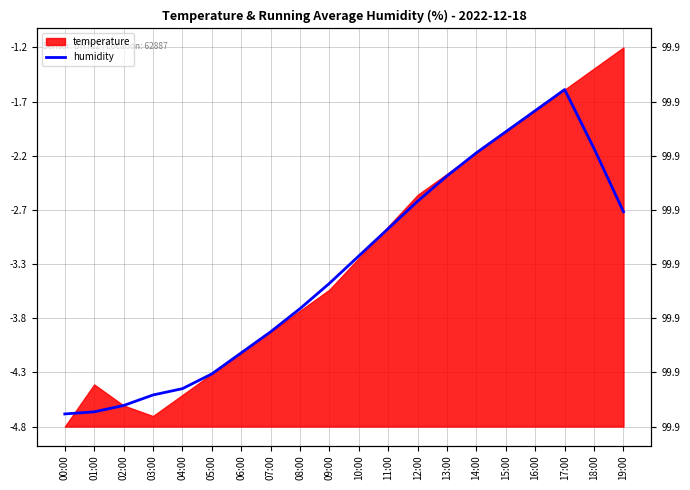

At which category does the chart reach its minimum across all series?

00:00